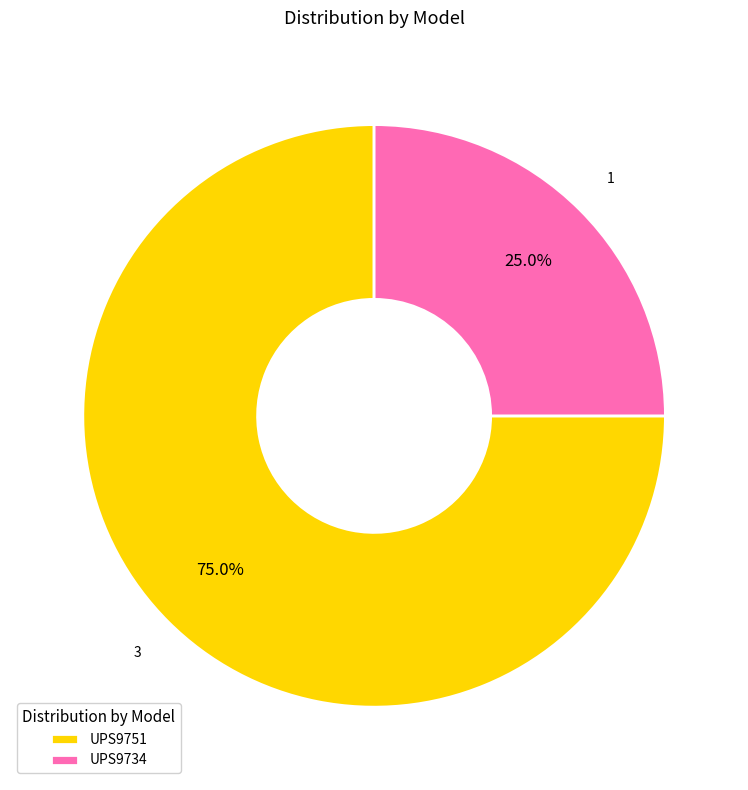

The UPS9734 slice represents 25% of the pie. True or false?

True